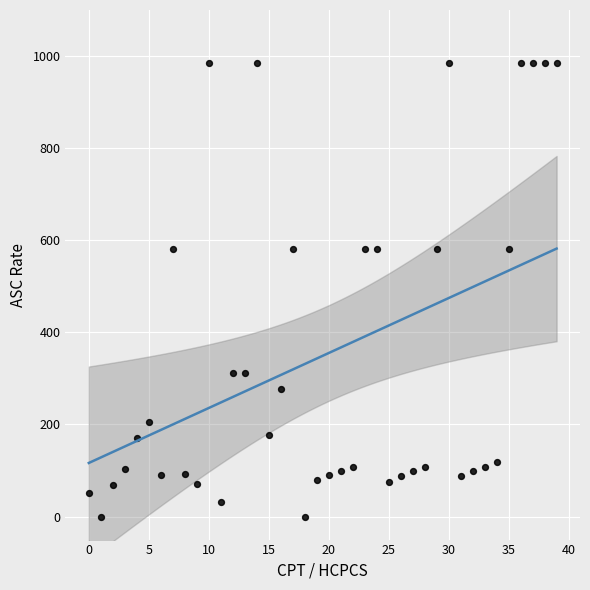

What is the range of Y values (max minus min)?

985.4